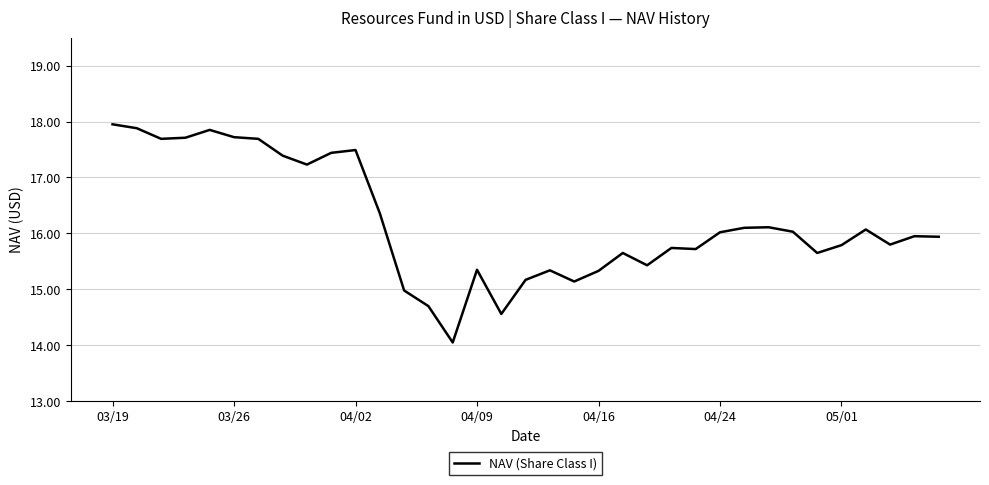

What is the smallest value displayed?

14.1